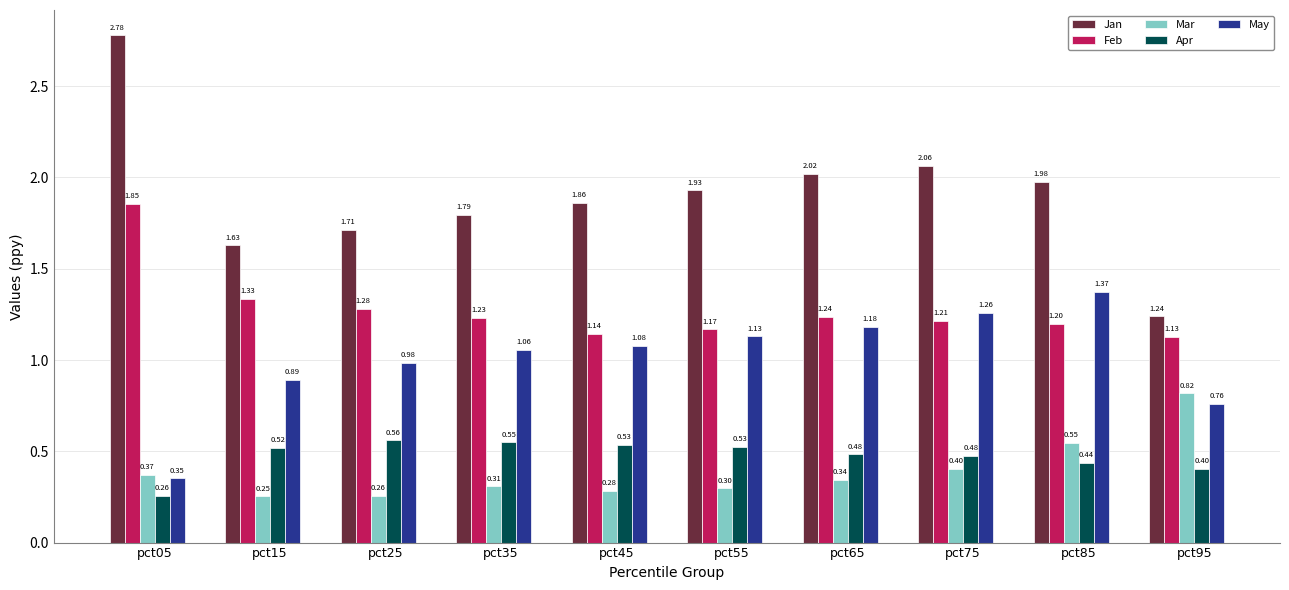

Which series has the widest spread of values?

Jan